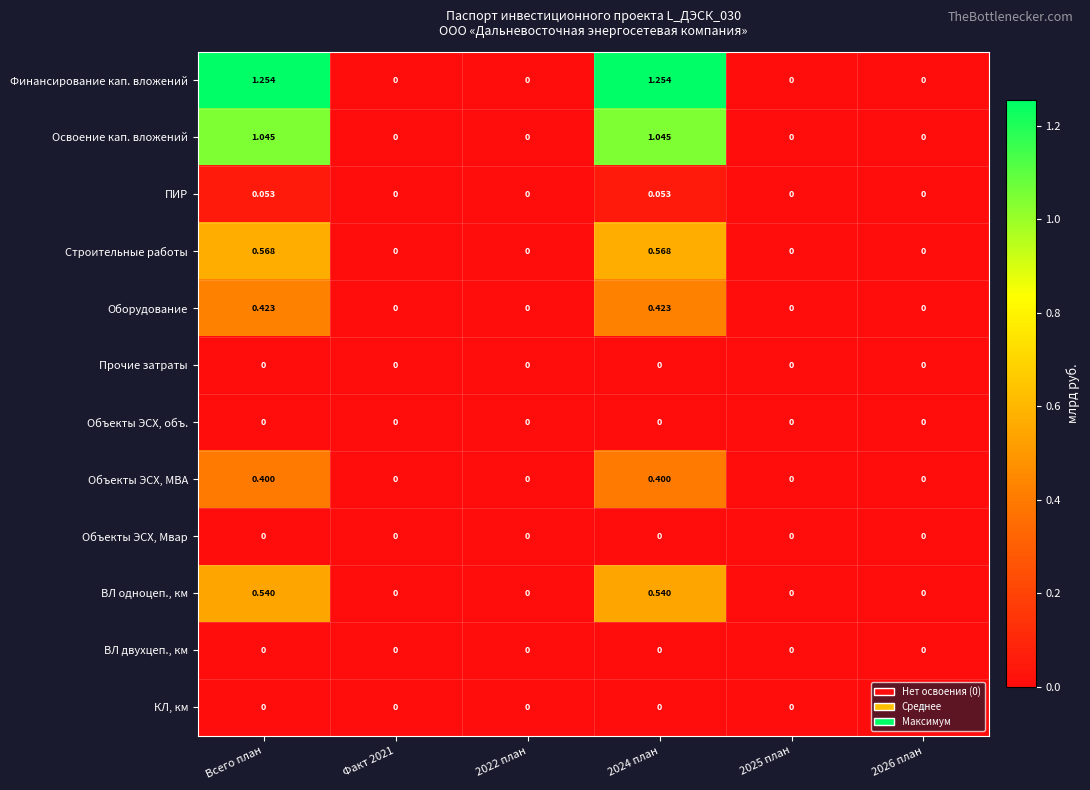

Is the value of Объекты ЭСХ, МВА at 2022 план greater than the value of ВЛ одноцеп., км at 2024 план?

No